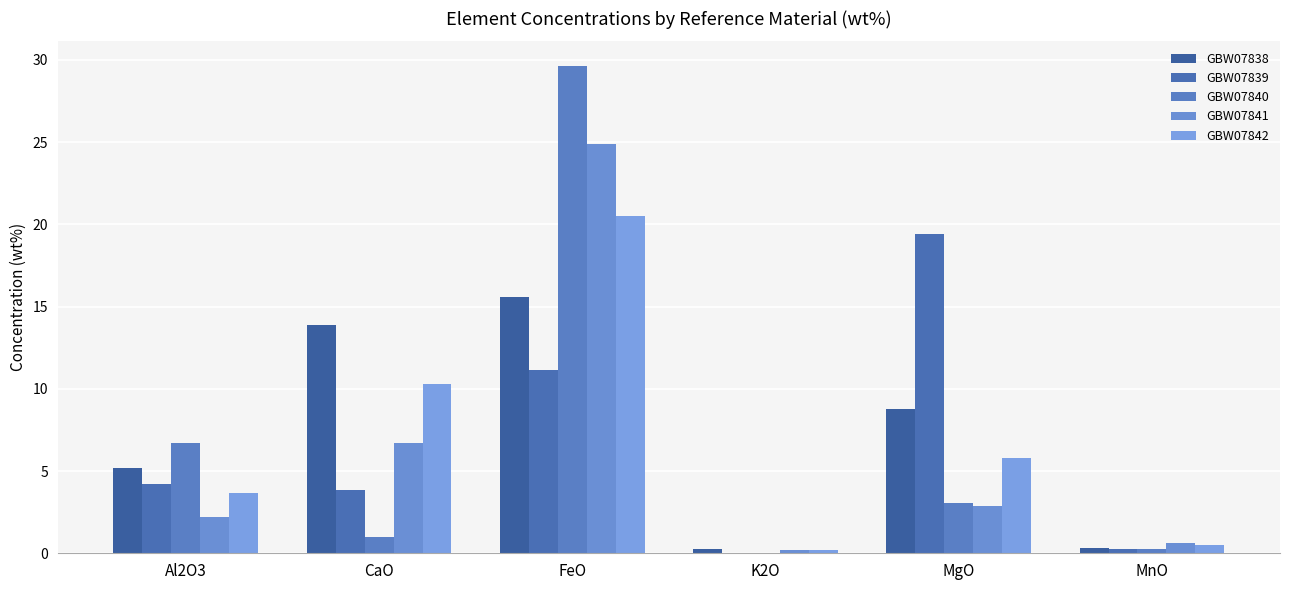

Count the number of categories in the chart.

6